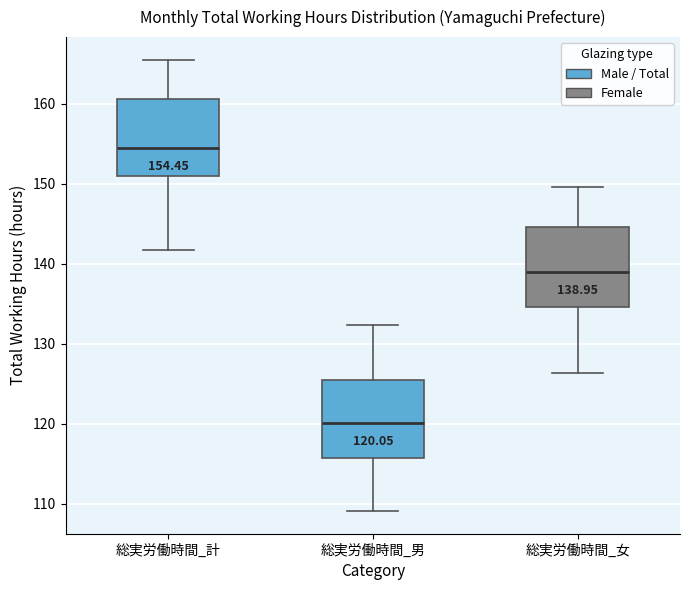

Which box's median line is the highest?

総実労働時間_計